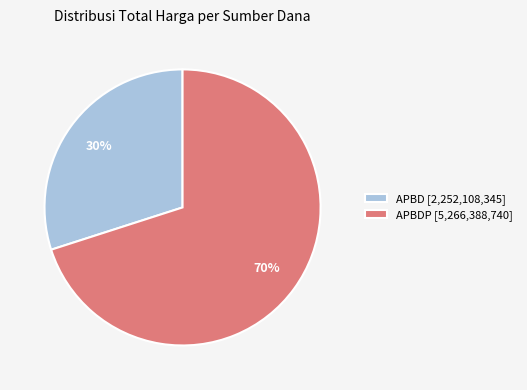

What percentage is the APBD [2,252,108,345] slice, to the nearest percent?

30%